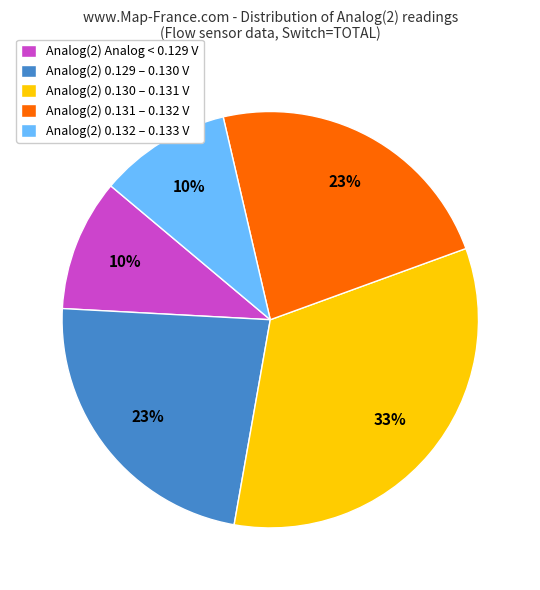

To the nearest percent, what is the average slice percentage?

20%